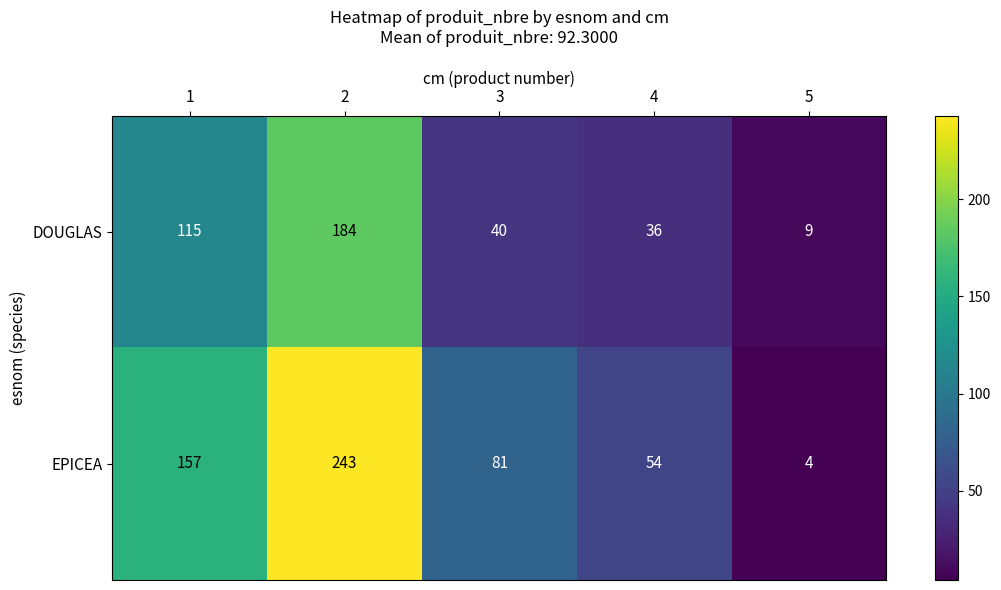

What is the difference between the second highest and second lowest values in the EPICEA series?

103